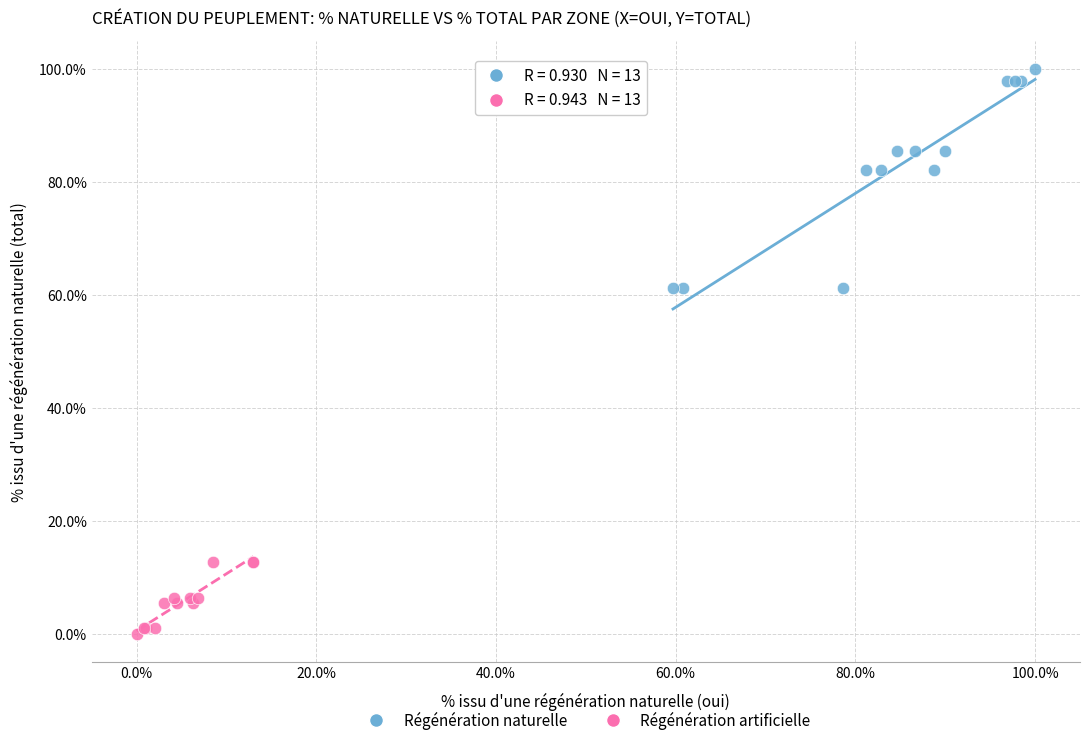

Which series reaches the maximum Y coordinate?

Régénération naturelle